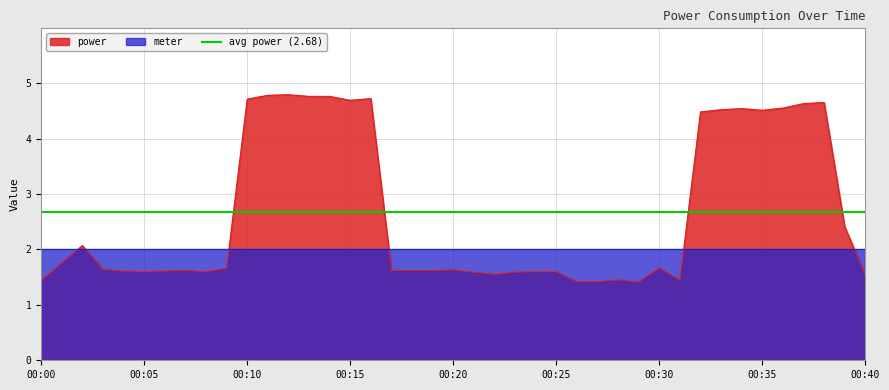

What is the label of the 9th point from the right?

2021-10-06T00:32:00